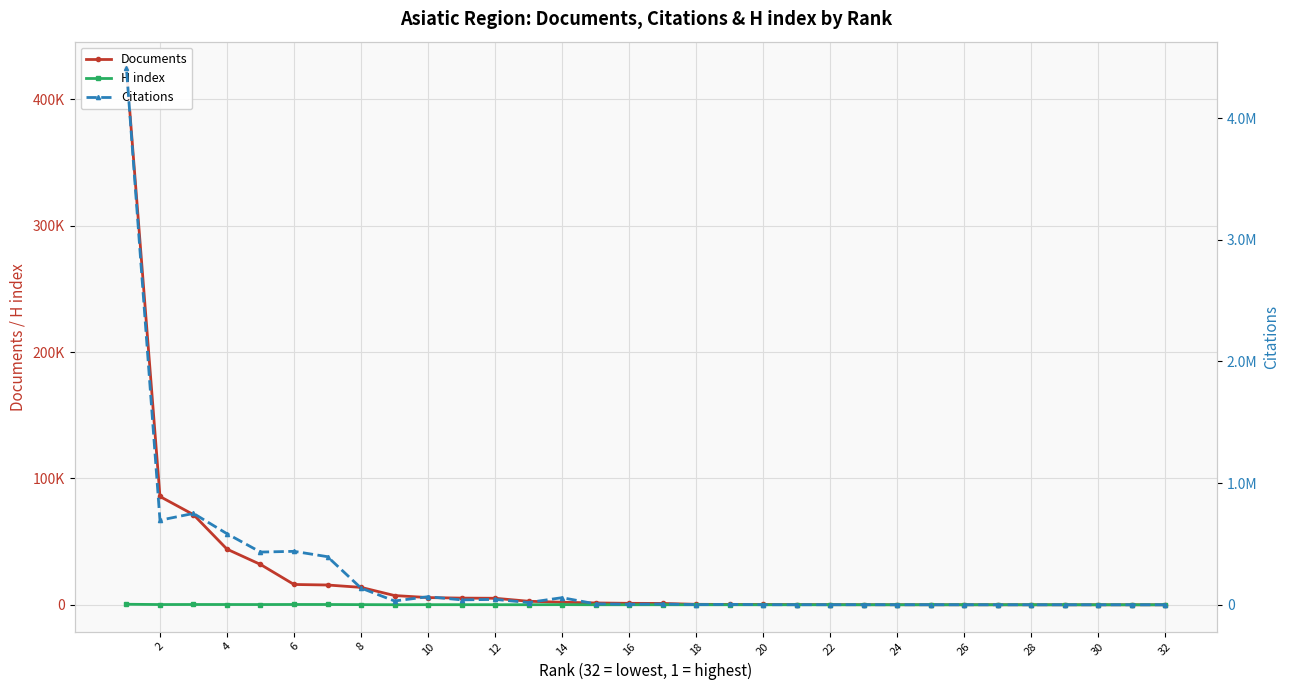

True or false: Documents and Citations cross at least once.

False